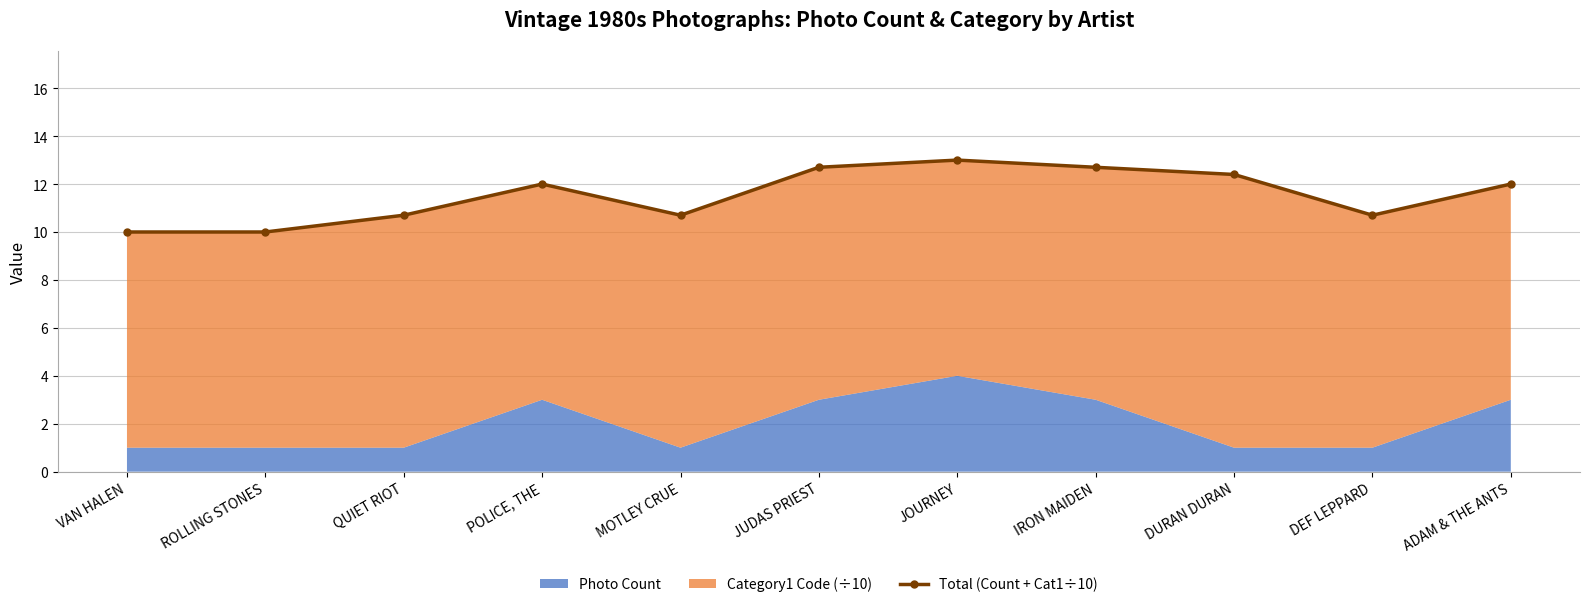

At which label is the value closest to 11?

QUIET RIOT